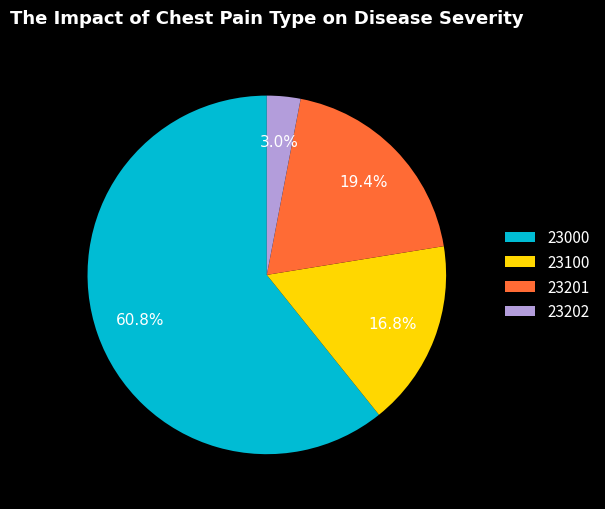

Does 23000 account for over 50% of the chart?

Yes